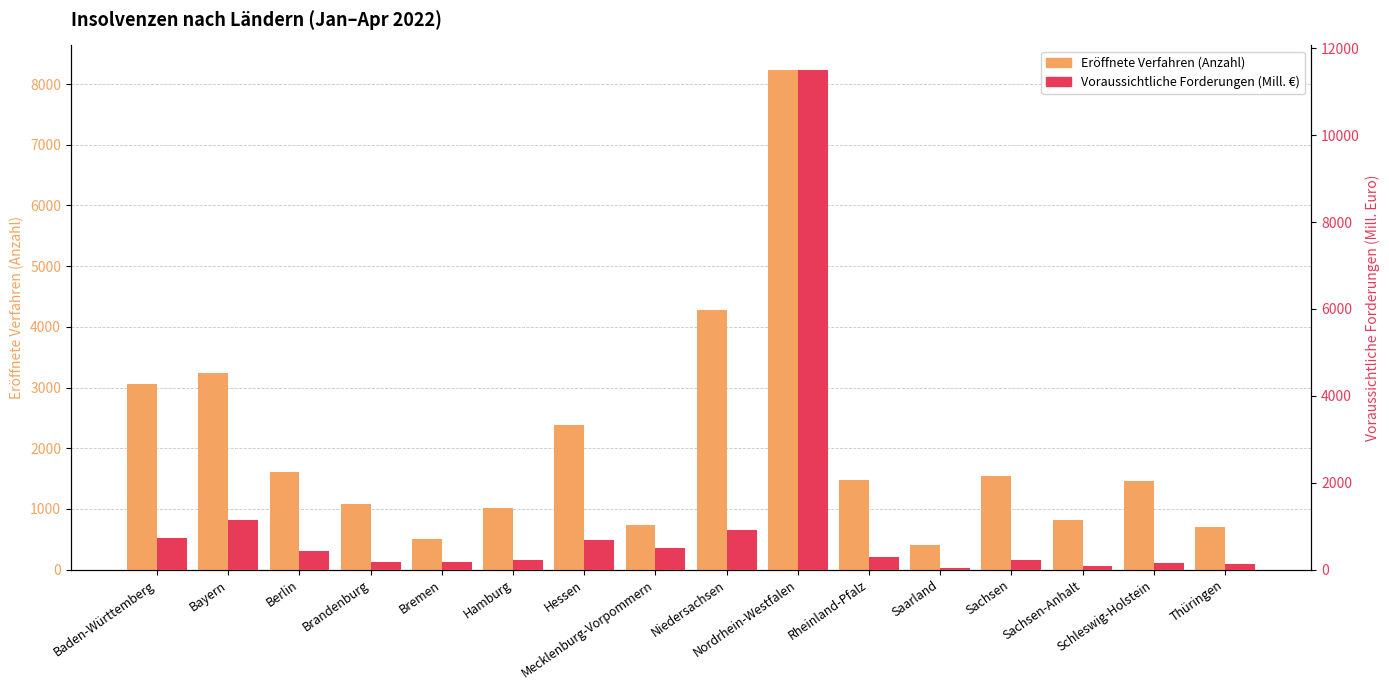

What is the label of the 2nd bar from the right?

Schleswig-Holstein